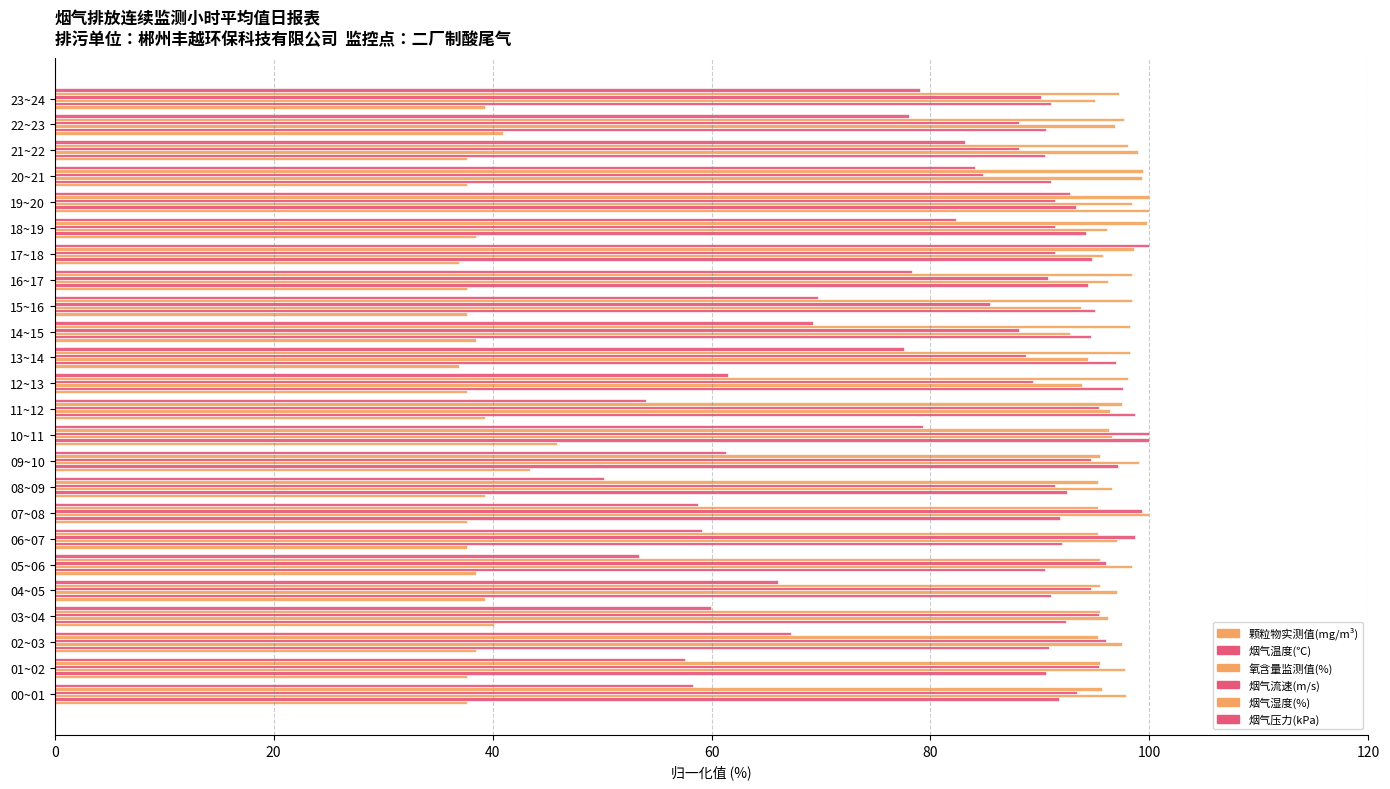

At which label is 烟气温度(℃) closest to 95?

15~16